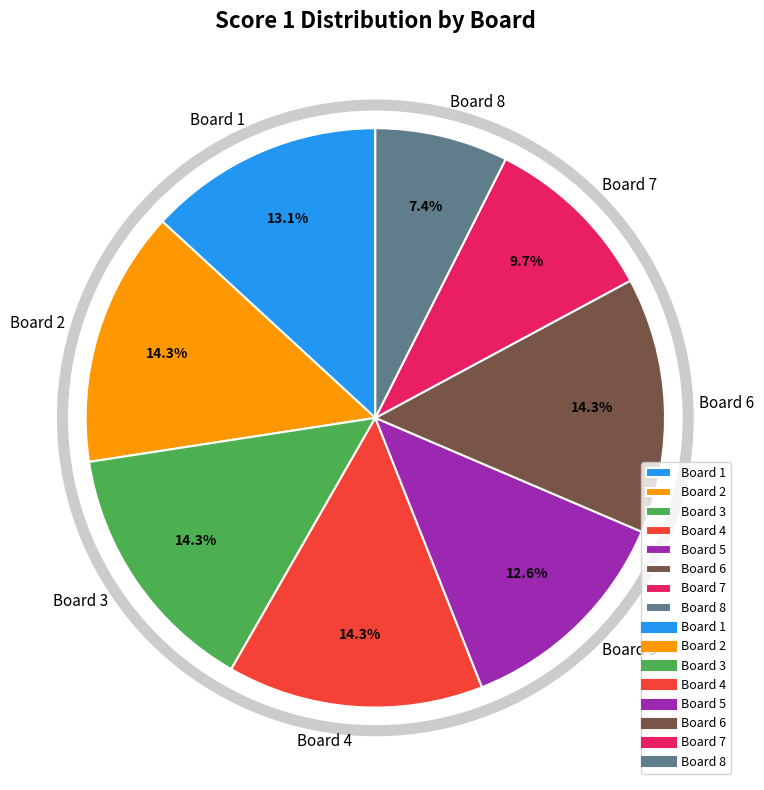

Is it true that Board 3 is 14% of the pie?

True